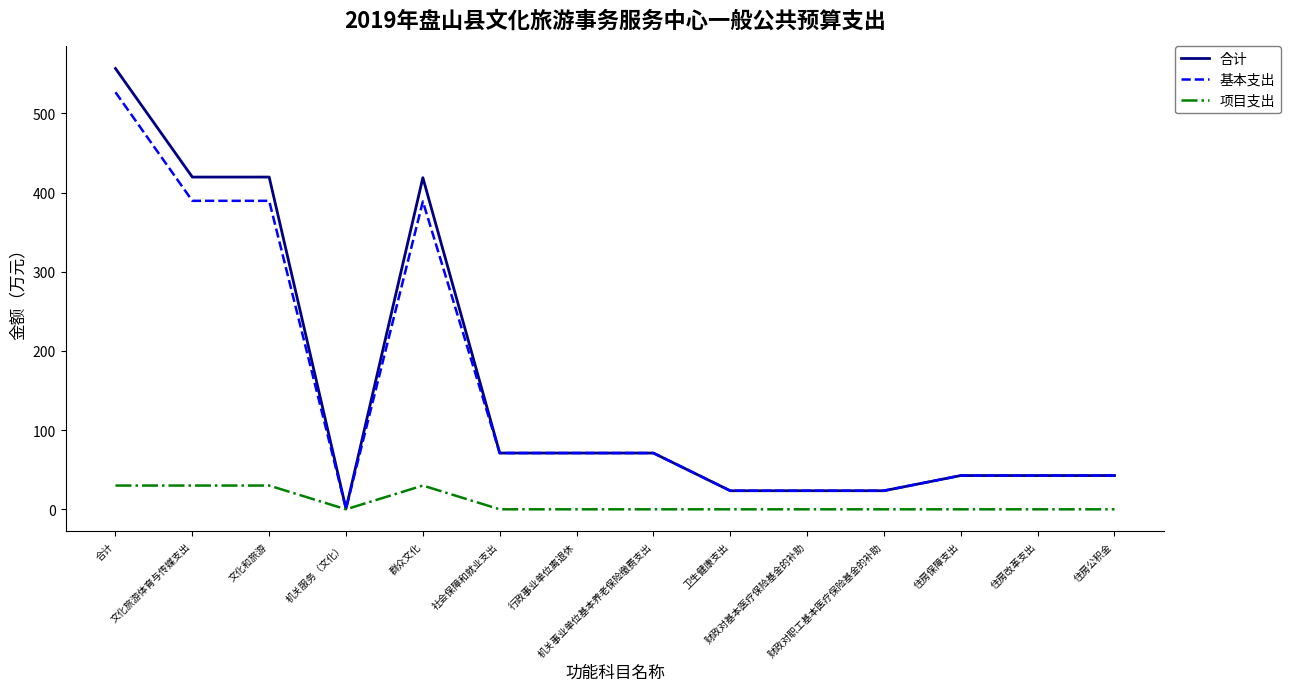

Where does the 合计 series first go above 71?

合计